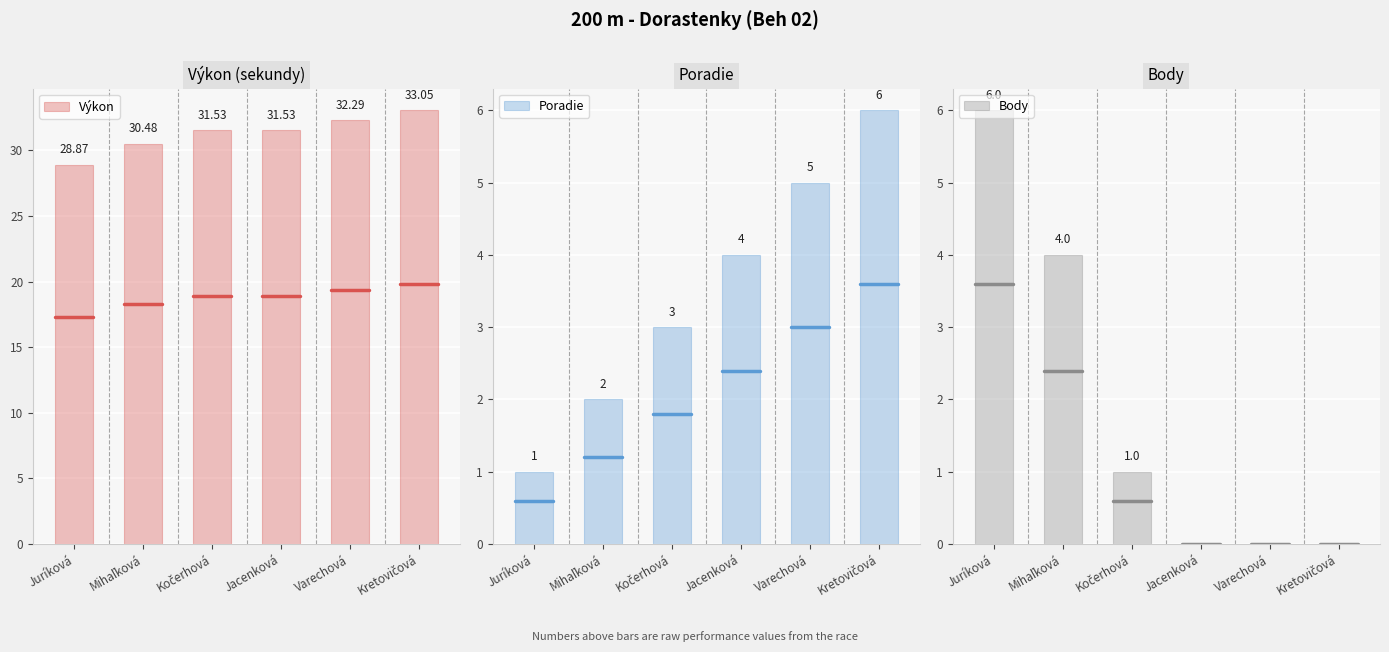

What are all the series names shown in the legend?

Výkon, Poradie, Body